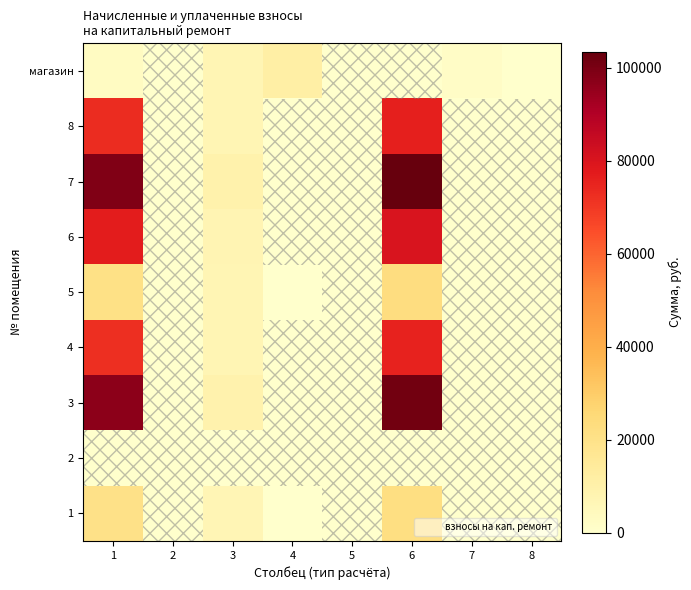

List the series in order of their peak value, lowest first.

2, магазин, 1, 5, 4, 8, 6, 3, 7